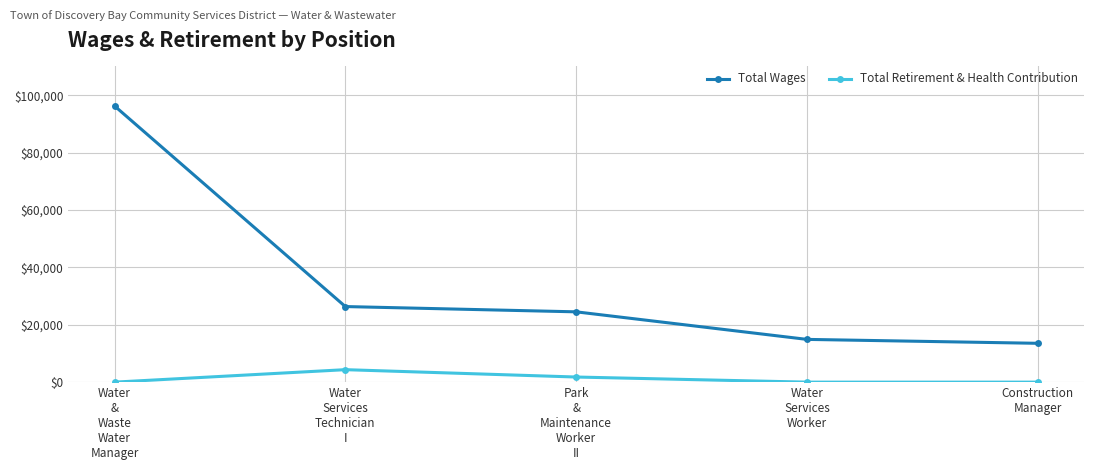

What is the greatest value displayed?

96237